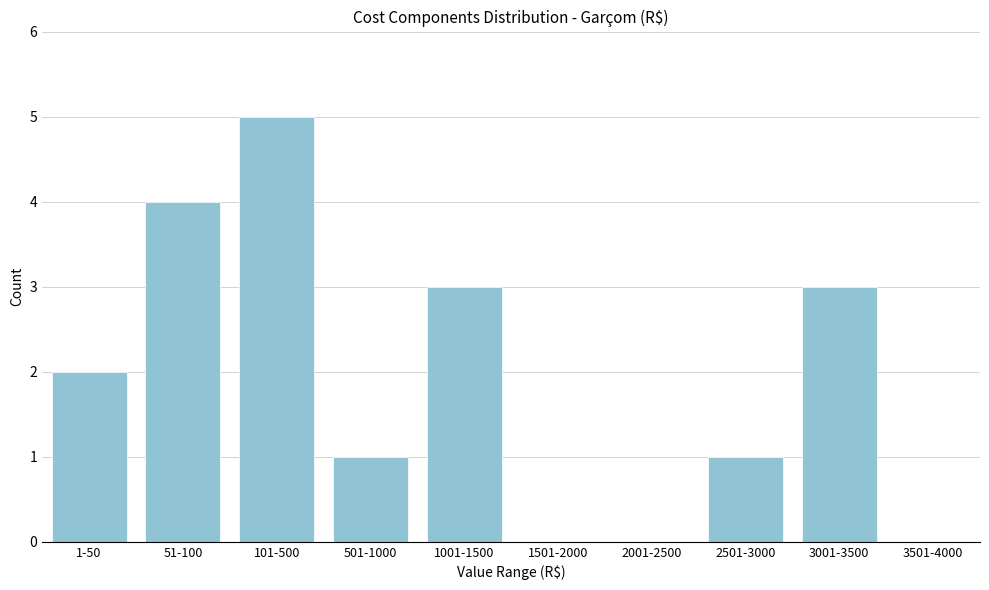

Reading right to left, extract all data points from this chart.

3501-4000=0	3001-3500=3	2501-3000=1	2001-2500=0	1501-2000=0	1001-1500=3	501-1000=1	101-500=5	51-100=4	1-50=2